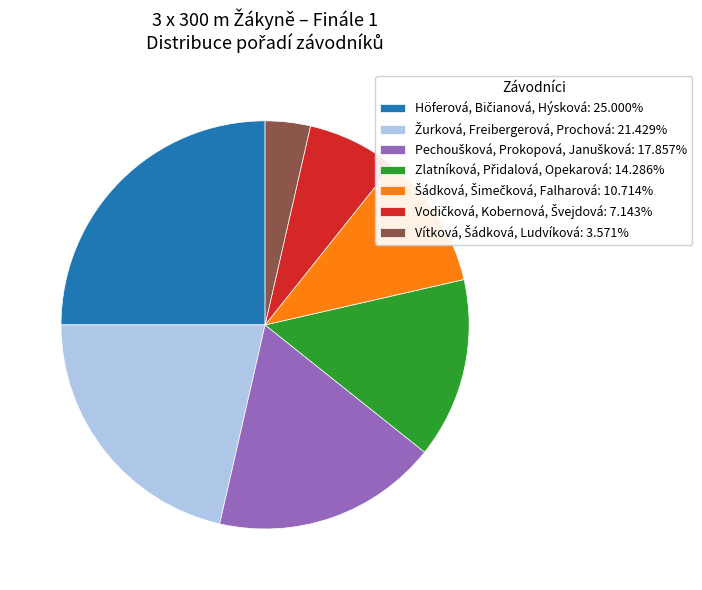

Is there a majority slice in this chart?

No